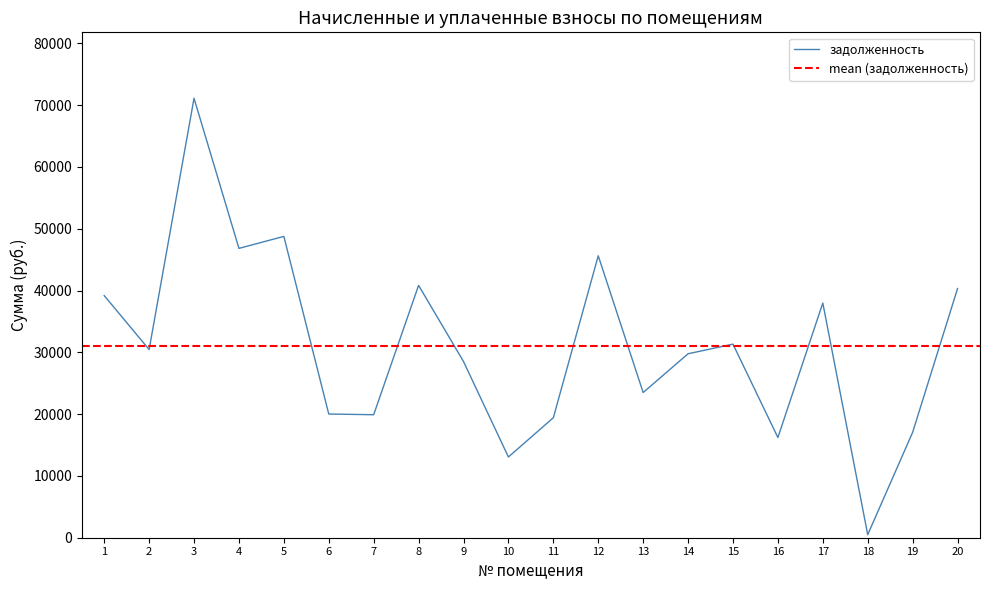

What is the difference between the maximum and minimum values in the задолженность series?

70631.7